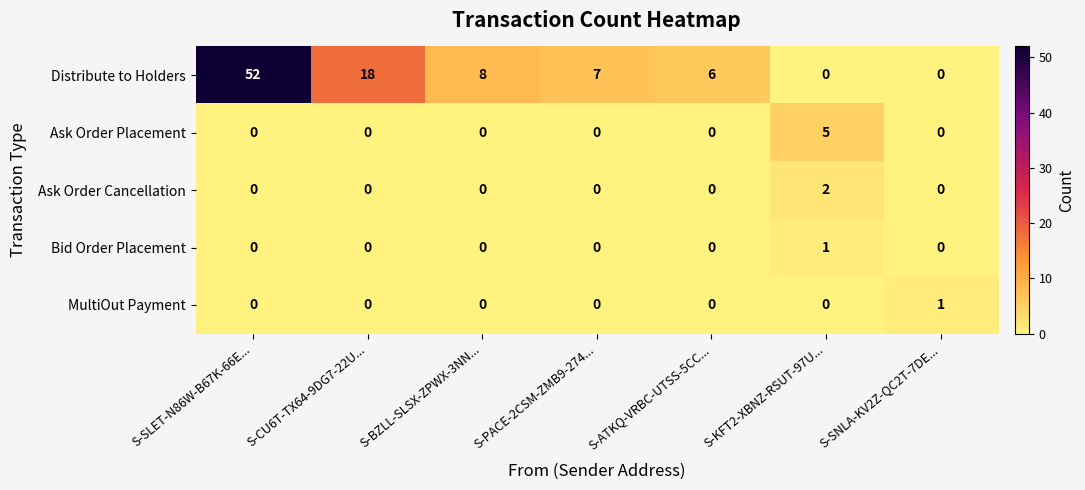

What is the spread (max minus min) of values at S-ATKQ-VRBC-UTSS-5CC...?

6